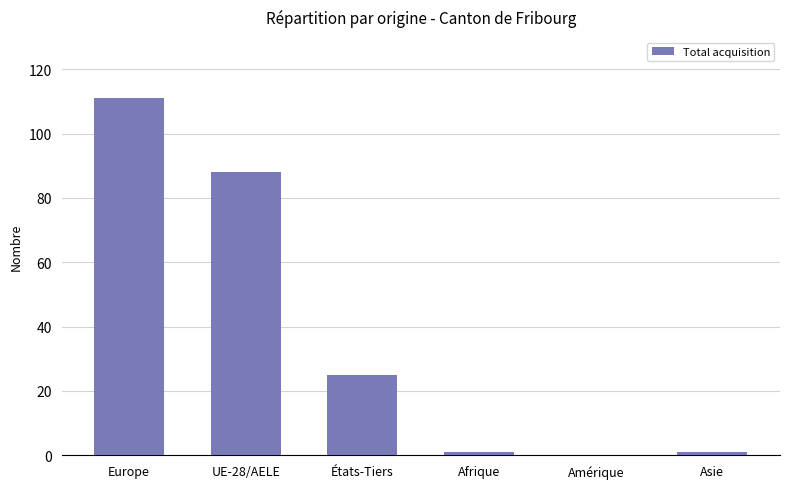

True or false: the data shows 1 at Asie.

True